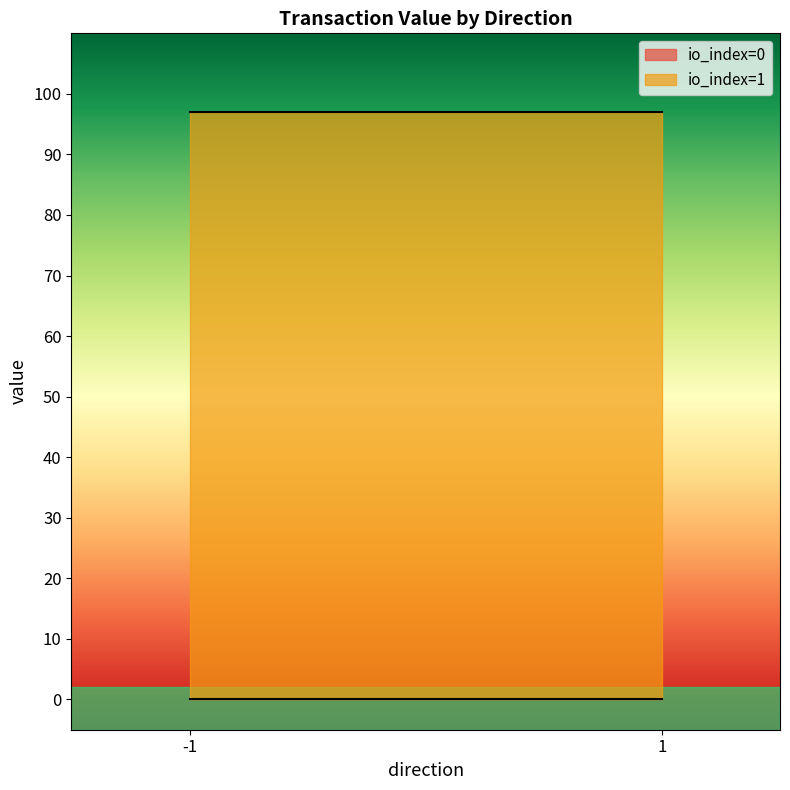

What is the sum of all value values?

193.9